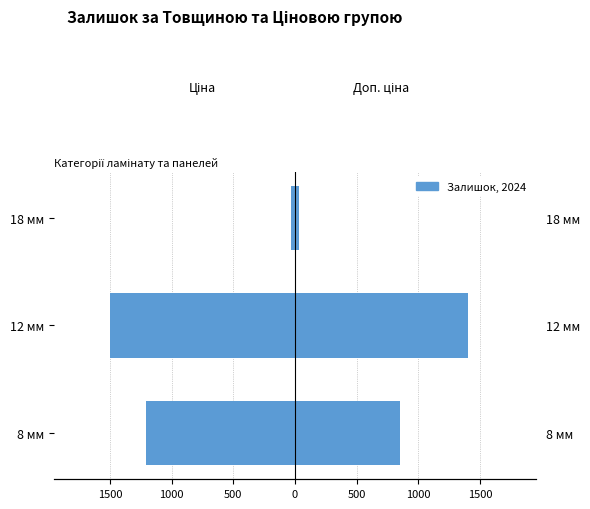

What is the value of the 1st bar from the left?

-1207